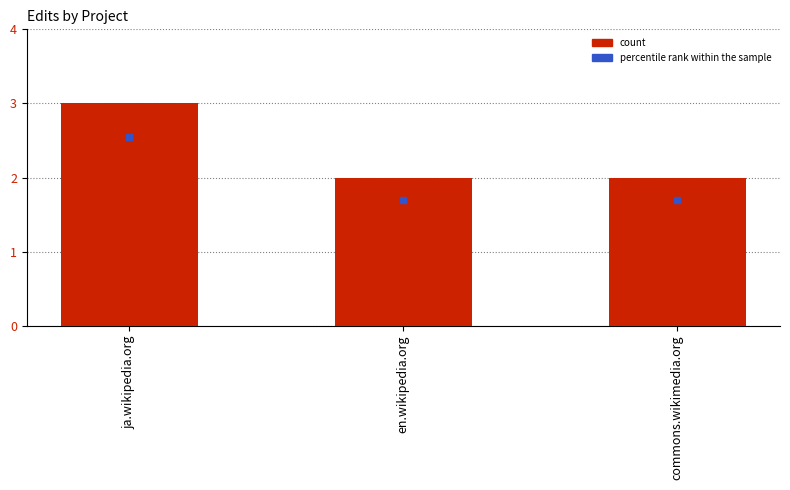

Does the chart contain any negative values?

No